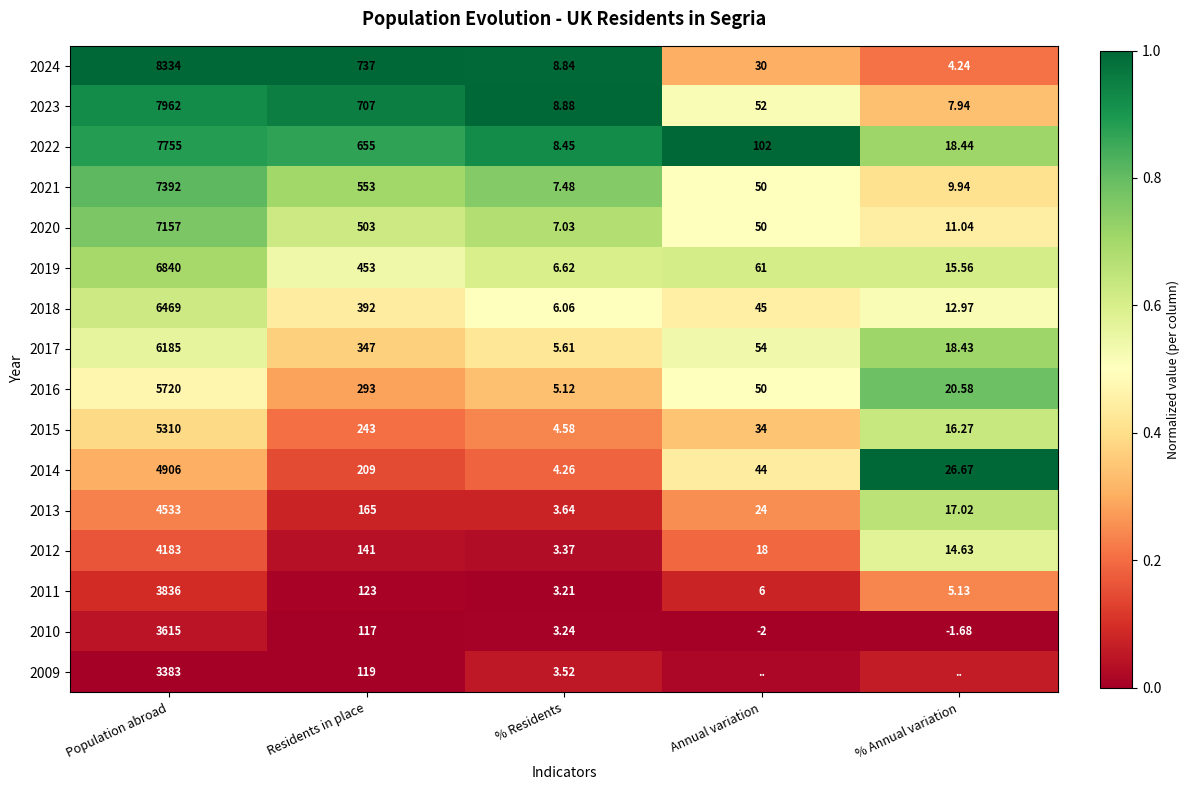

Is the value of 2024 at Annual variation greater than the value of 2015 at % Annual variation?

Yes